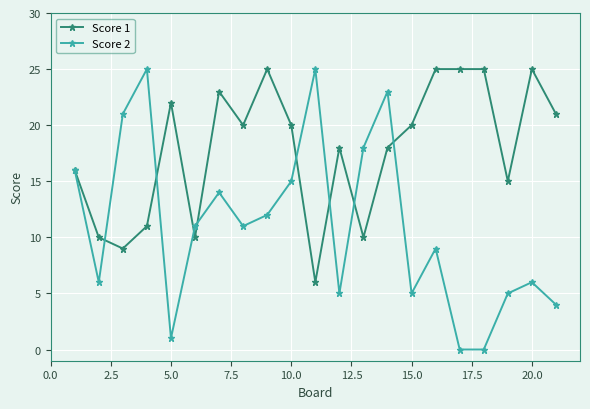

List the series in order of their overall mean, lowest first.

Score 2, Score 1